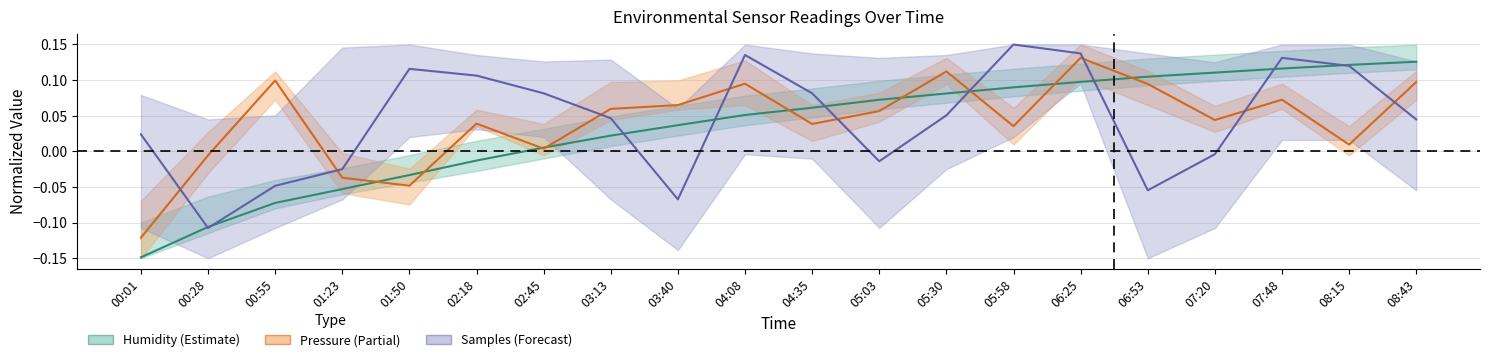

At which category does Samples reach its first local peak?

01:50